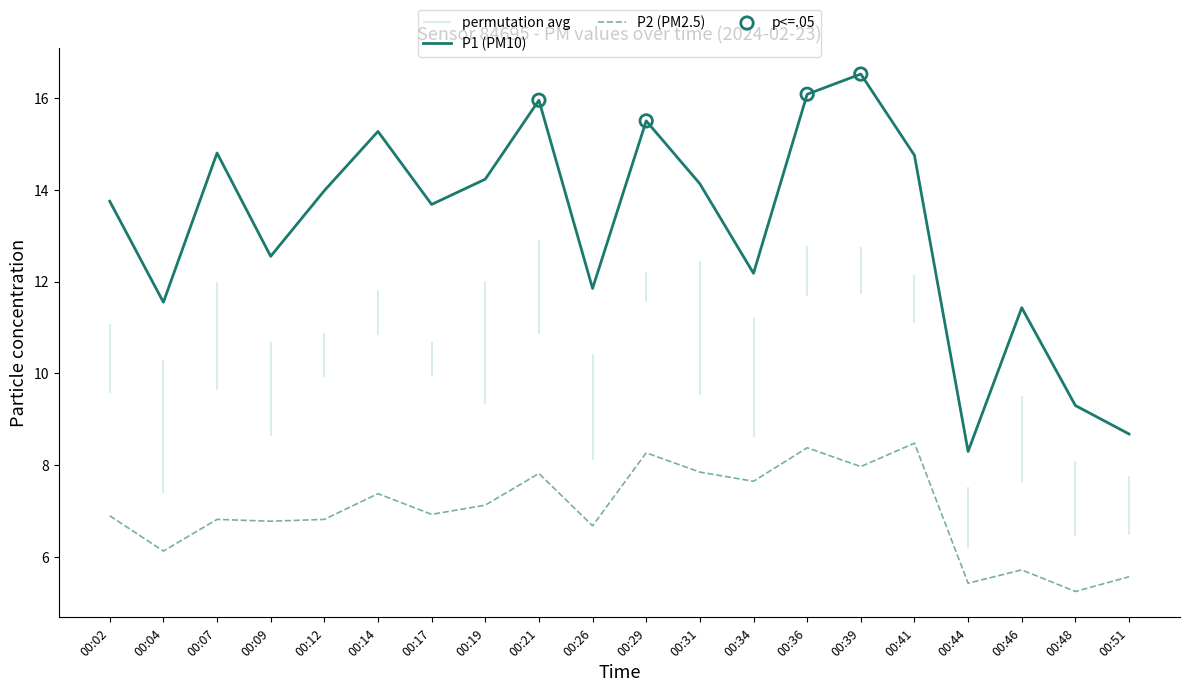

Which series contains the lowest Y value?

P2